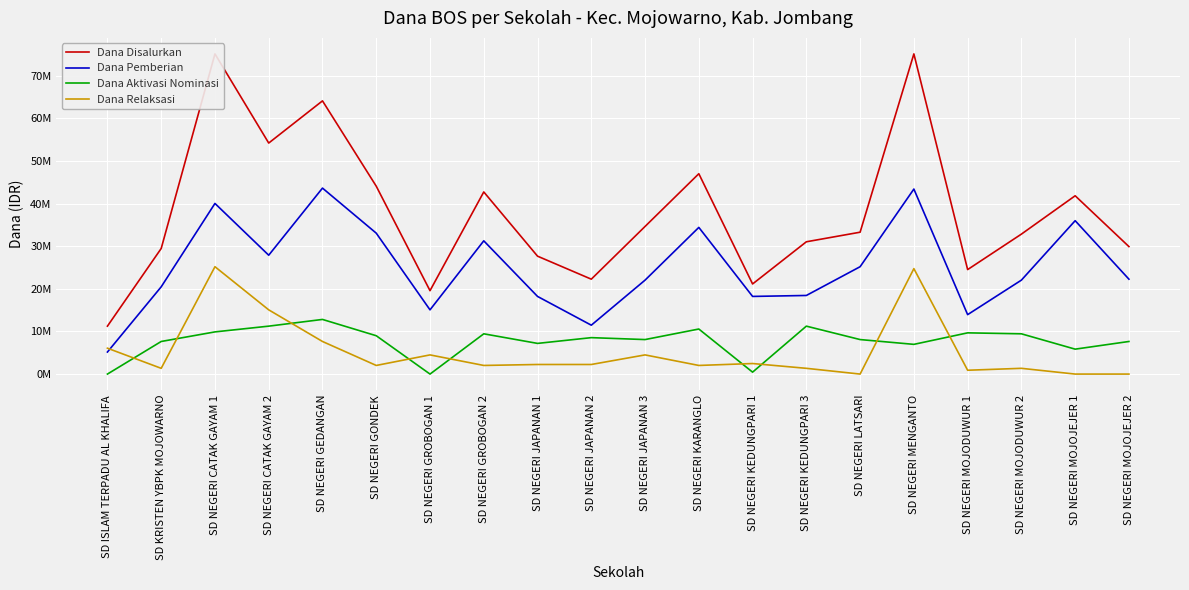

True or false: Dana Disalurkan has more than 0 points higher than both neighbors.

True